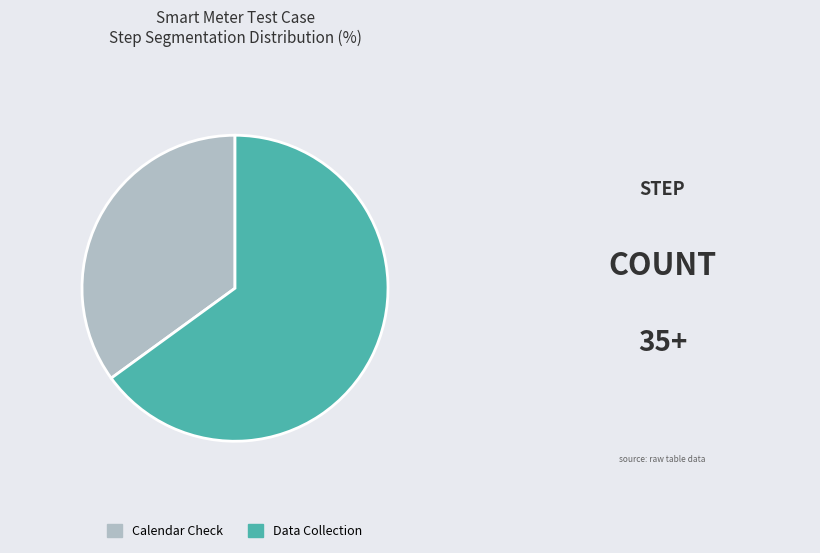

Rank the categories by value from lowest to highest.

Calendar Check, Data Collection